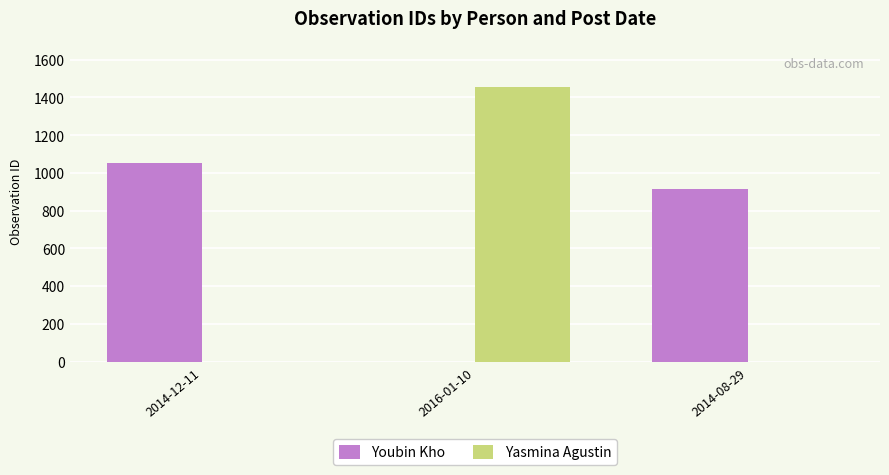

What are all the series names shown in the legend?

Youbin Kho, Yasmina Agustin